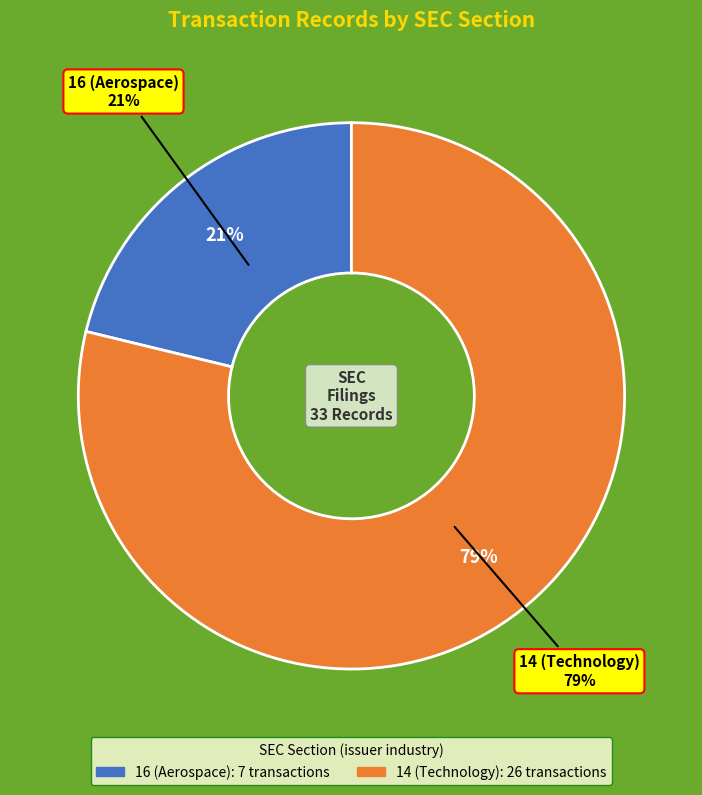

True or false: 14 (Technology) accounts for 79% of the total.

True